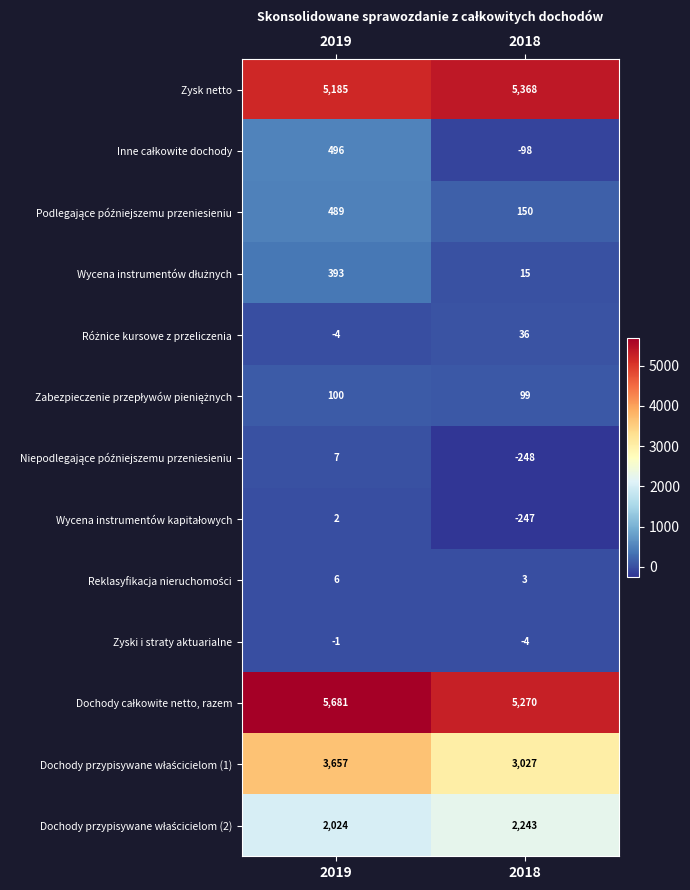

What is the sum of the Zyski i straty aktuarialne values at 2018 and 2019?

-5